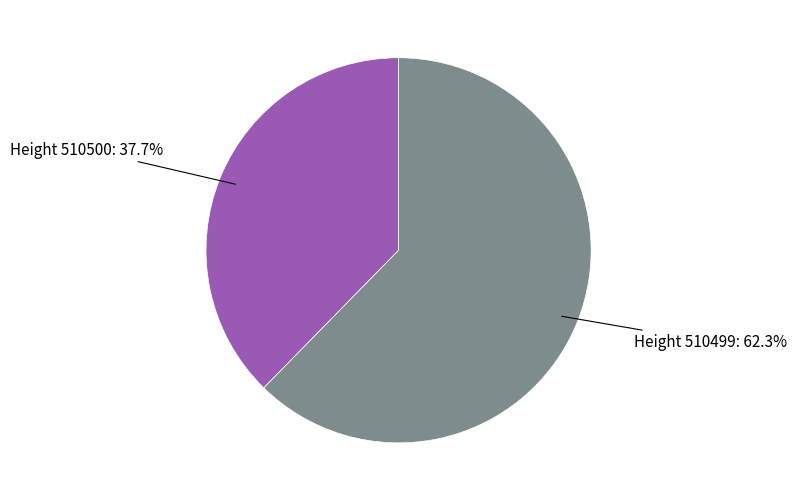

Does any single category account for the majority?

Yes